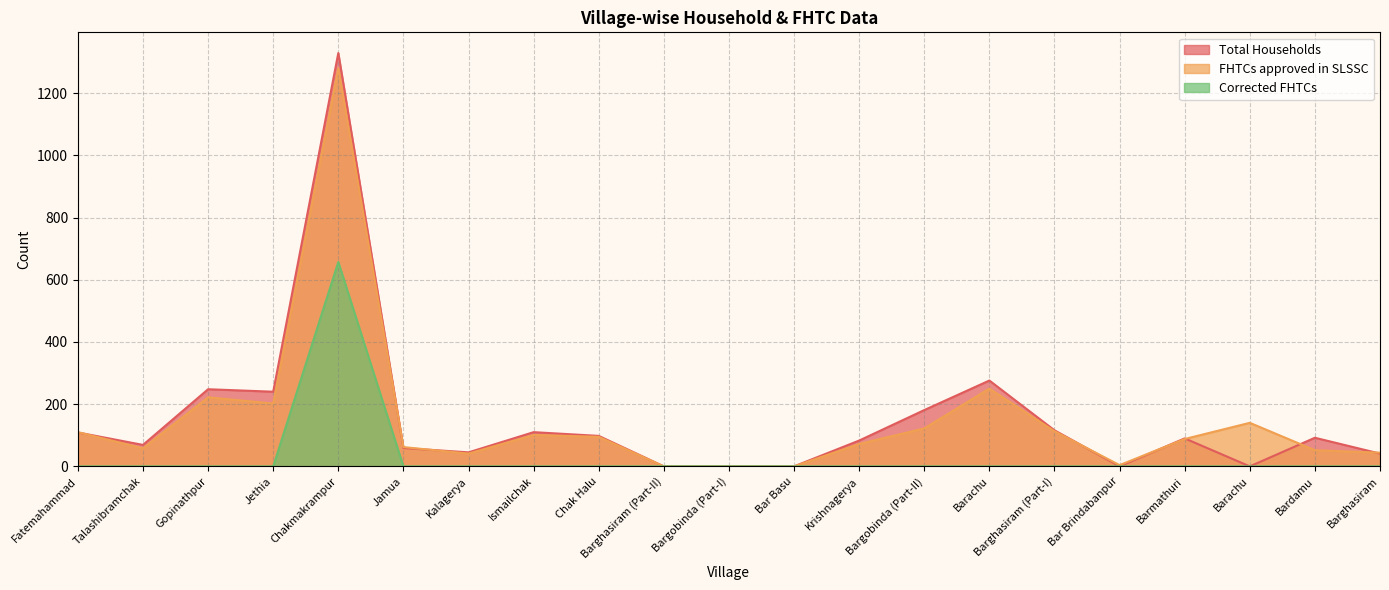

What is the approximate value of Total Households at Bardamu, to the nearest 50?

100